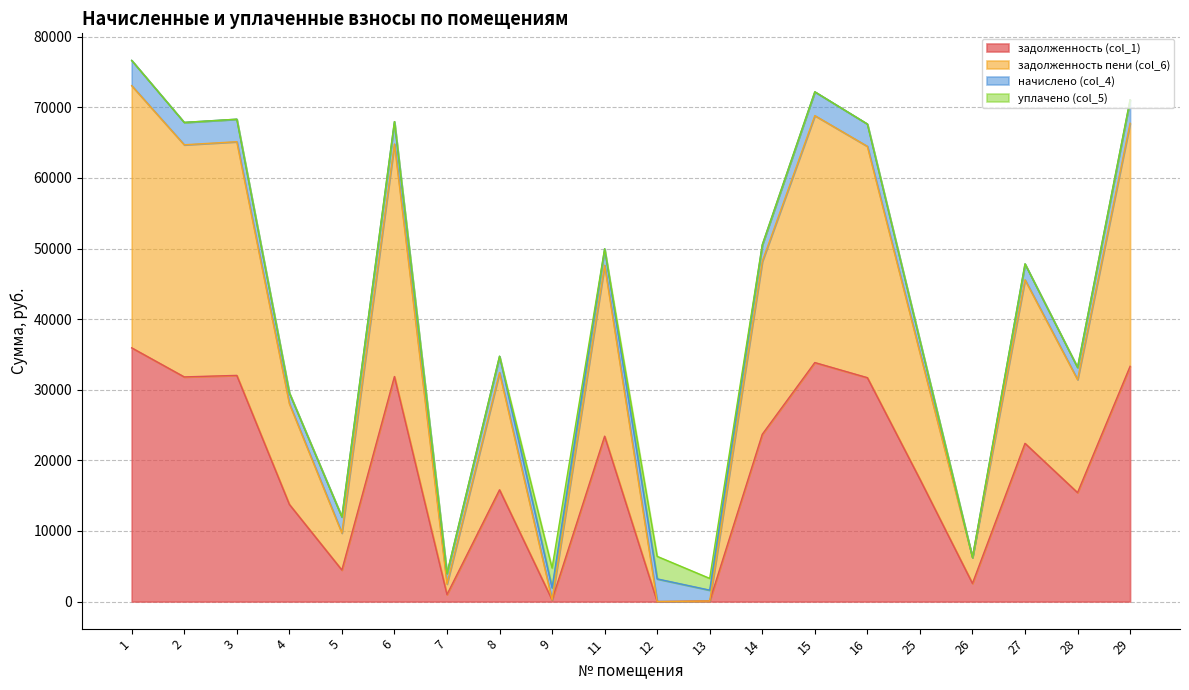

True or false: задолженность пени (col_6) has more than 2 points higher than both neighbors.

True